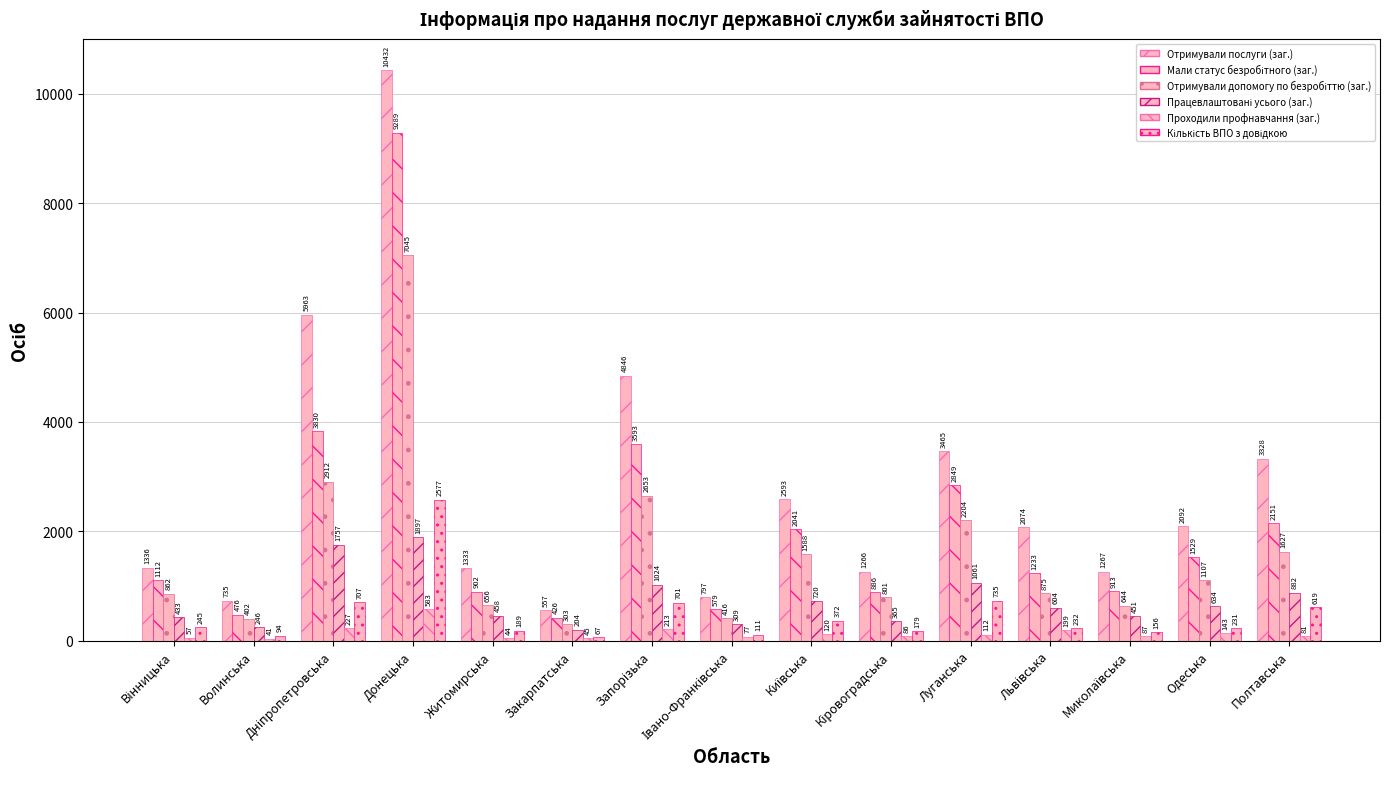

Rank the series by their maximum value, from lowest to highest.

Проходили профнавчання (заг.), Працевлаштовані усього (заг.), Кількість ВПО з довідкою, Отримували допомогу по безробіттю (заг.), Мали статус безробітного (заг.), Отримували послуги (заг.)